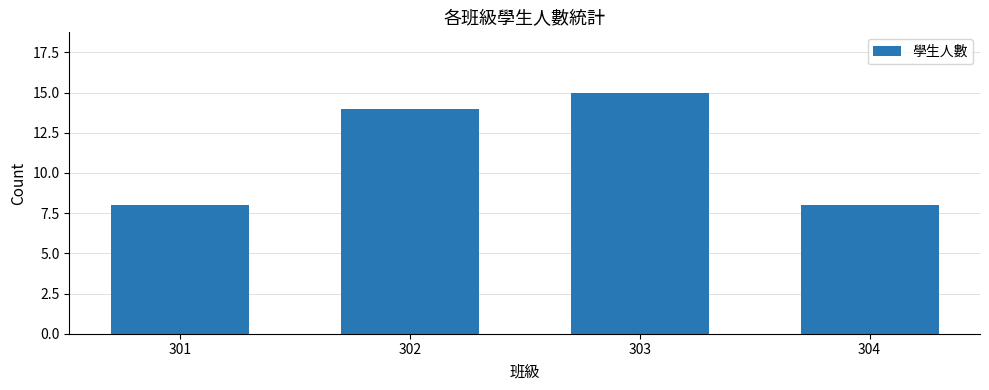

Which label corresponds to the largest value in the chart?

303